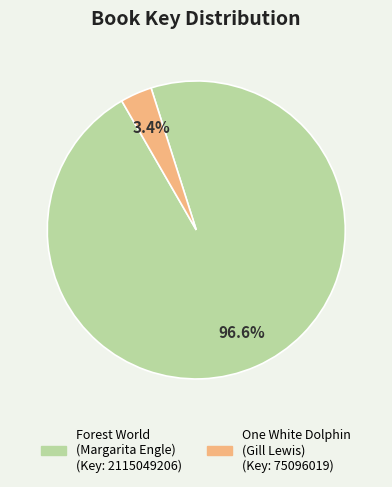

Between One White Dolphin (Gill Lewis) and Forest World (Margarita Engle), which is larger?

Forest World (Margarita Engle)